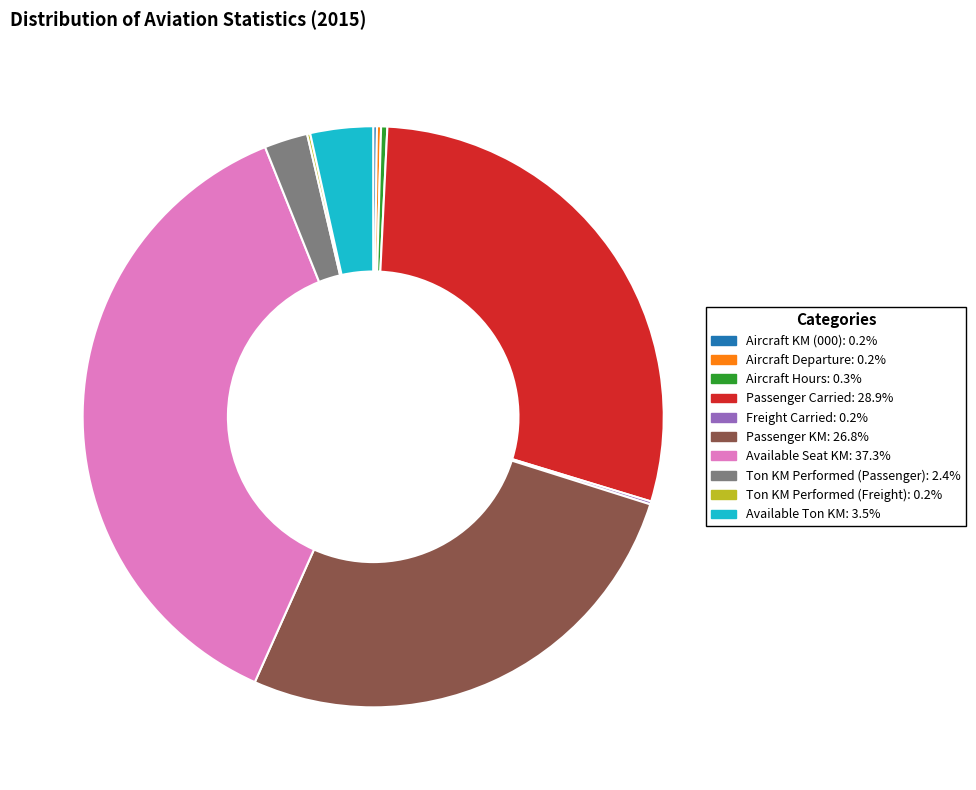

Is it true that Passenger KM is 36% of the pie?

False